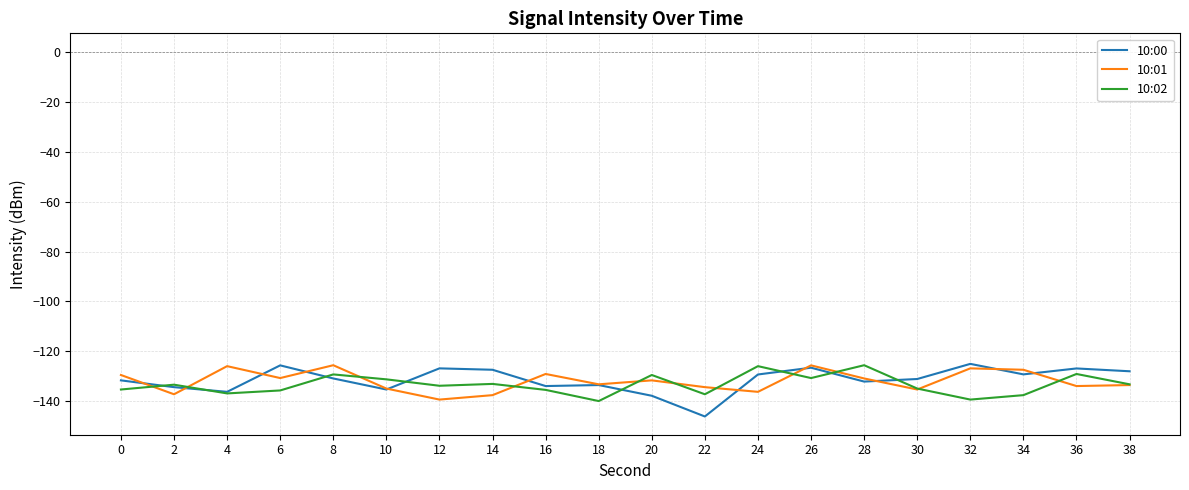

What is the minimum value for 10:02?

-139.8